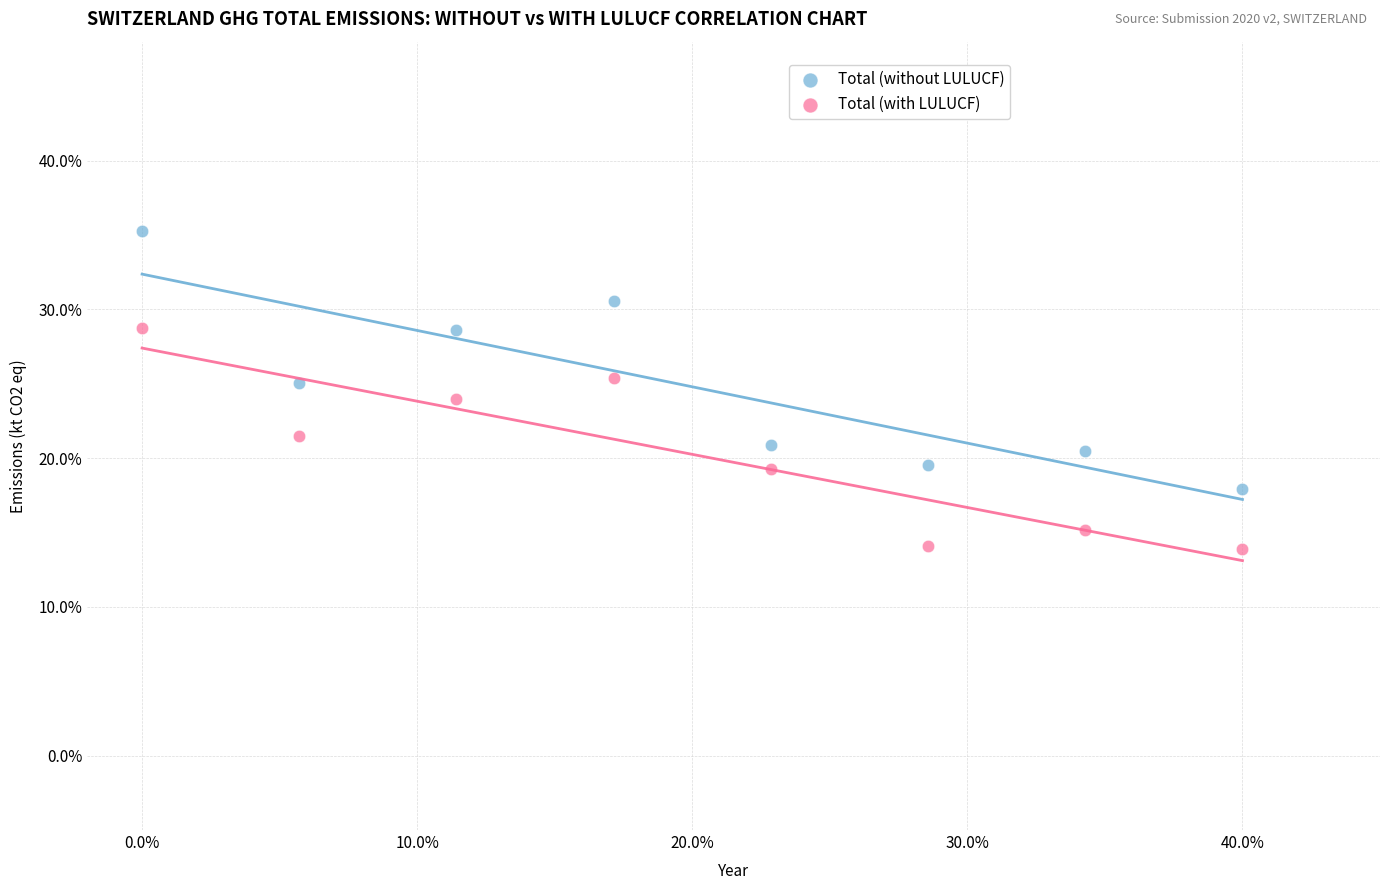

Which series has the largest Y range (max minus min)?

Total (without LULUCF)